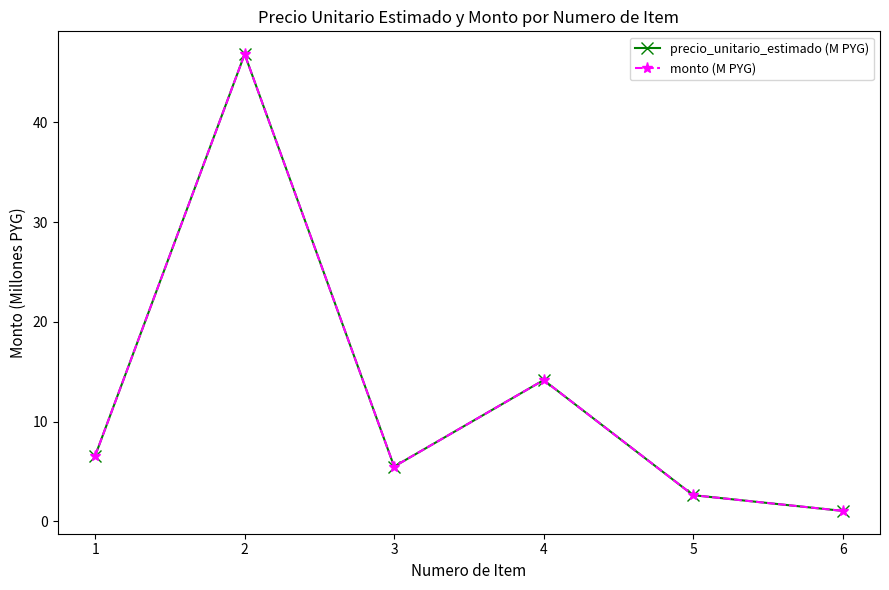

Rank the series by their maximum value, from highest to lowest.

precio_unitario_estimado (M PYG), monto (M PYG)